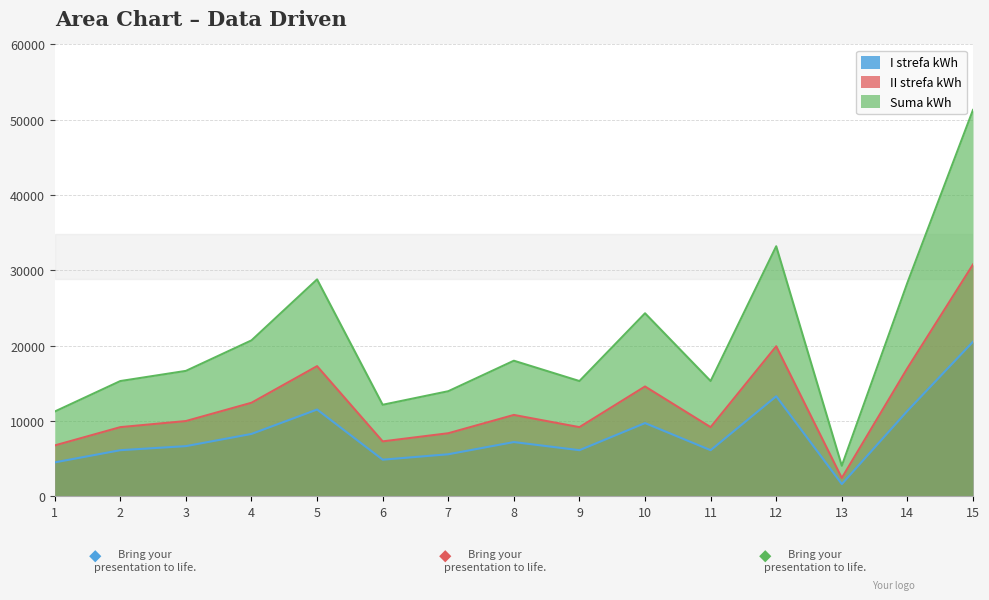

What is the spread (max minus min) of values at 4?

12420